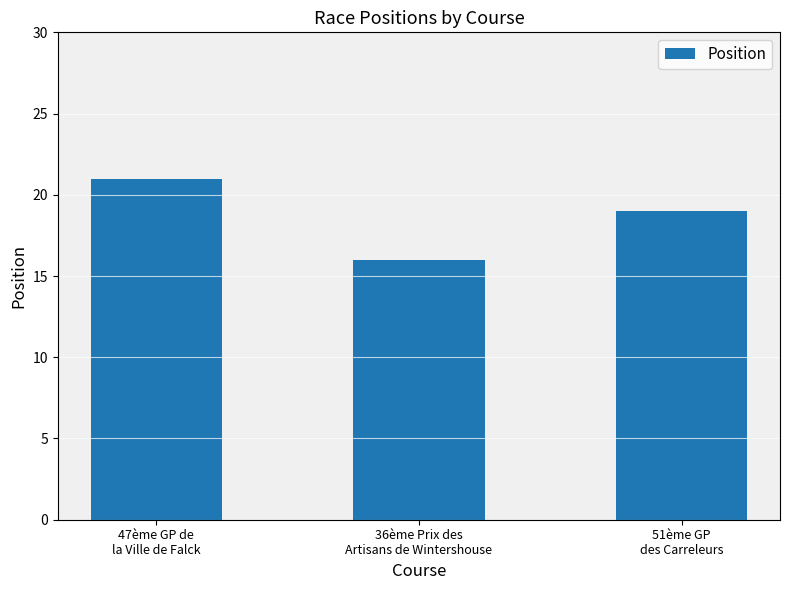

How many data points does each series have?

3